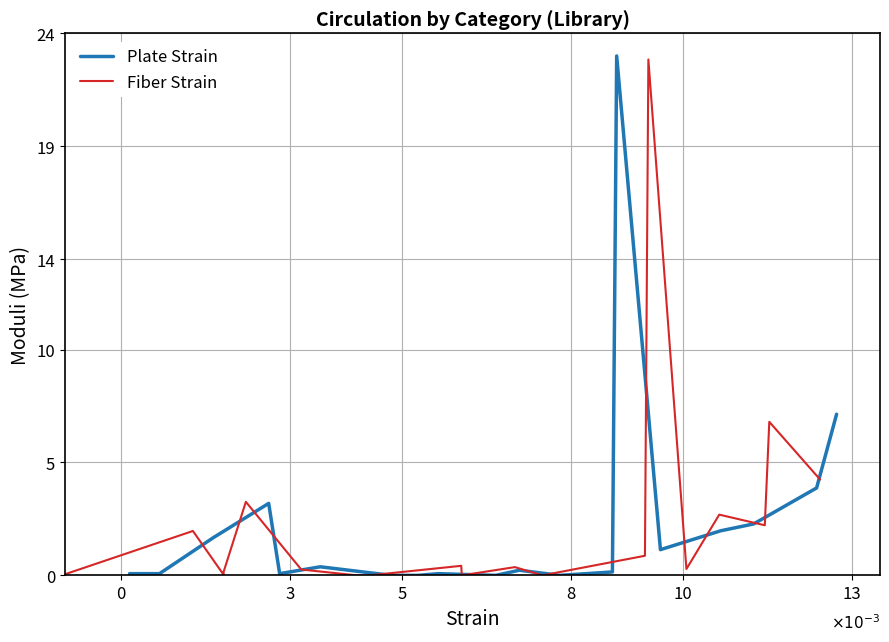

True or false: Plate Strain and Fiber Strain cross at least once.

True